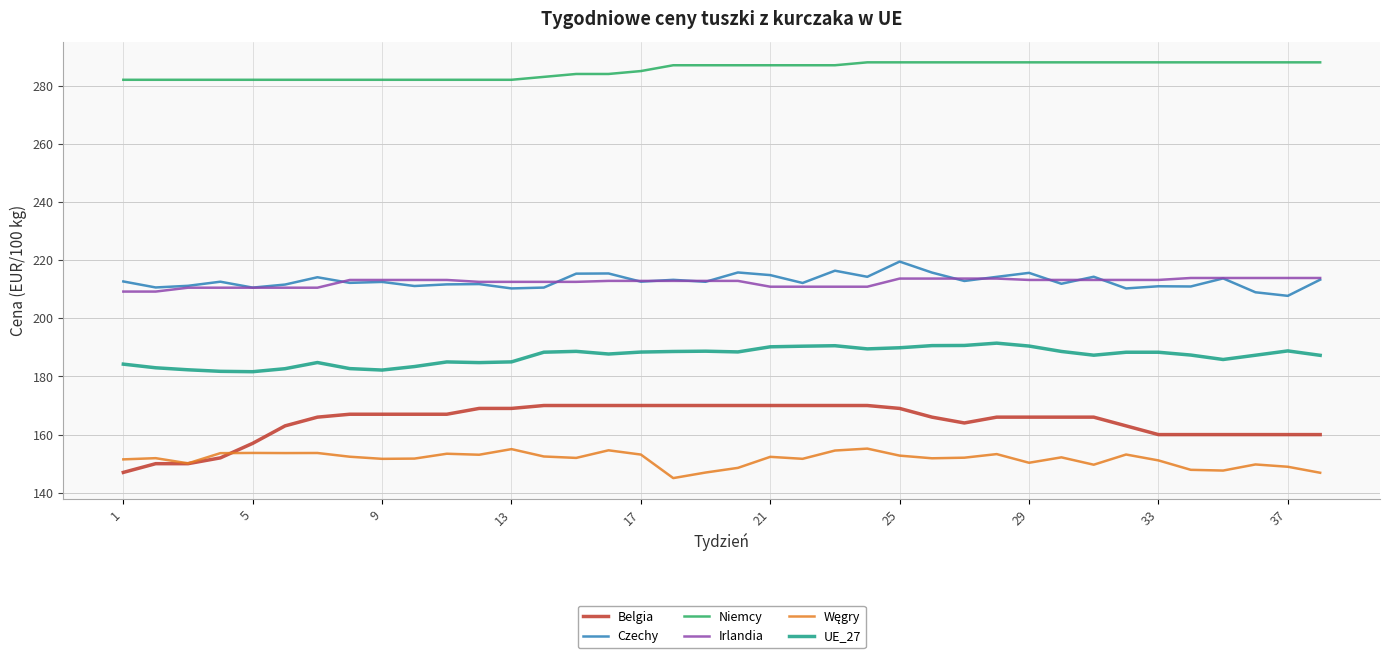

What is the minimum value shown in the chart?

145.0